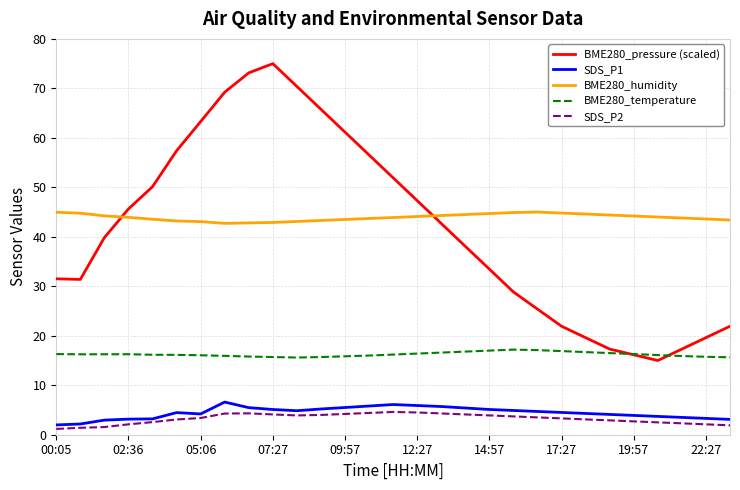

Which series has the widest spread of values?

BME280_pressure (scaled)